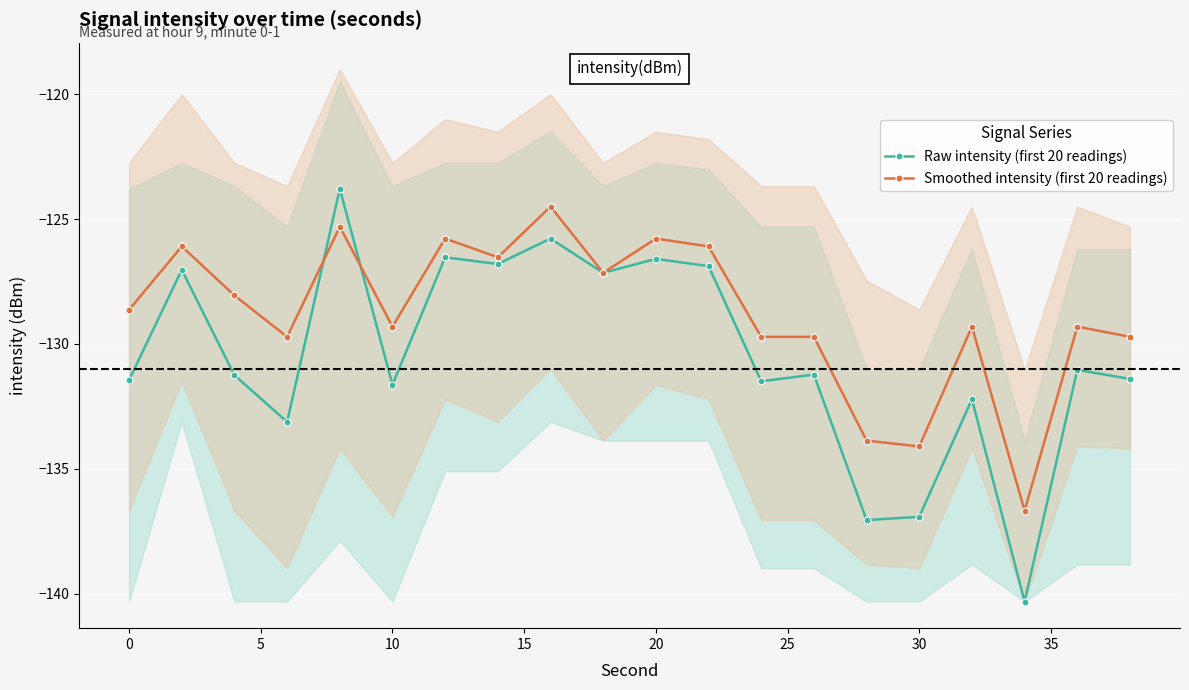

Reading left to right, transcribe all the data shown in this chart.

Raw intensity (first 20 readings): -131.4	-127.0	-131.3	-133.1	-123.8	-131.6	-126.5	-126.8	-125.8	-127.2	-126.6	-126.9	-131.5	-131.2	-137.1	-136.9	-132.2	-140.3	-131.0	-131.4
Smoothed intensity (first 20 readings): -128.6	-126.1	-128.1	-129.7	-125.3	-129.3	-125.8	-126.5	-124.5	-127.2	-125.8	-126.1	-129.7	-129.7	-133.9	-134.1	-129.3	-136.7	-129.3	-129.7